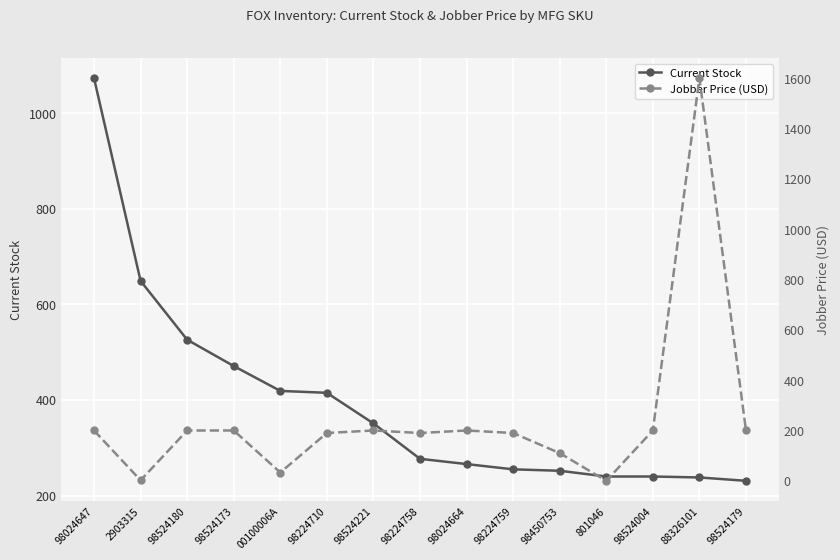

Reading left to right, list all the values displayed in this chart.

Current Stock: 98024647=1073.0	2903315=649.0	98524180=526.0	98524173=471.0	00100006A=419.0	98224710=415.0	98524221=351.0	98224758=277.0	98024664=266.0	98224759=255.0	98450753=252.0	801046=240.0	98524004=240.0	88326101=238.0	98524179=231.0
Jobber Price (USD): 98024647=199.9	2903315=2.0	98524180=199.9	98524173=199.9	00100006A=33.0	98224710=189.9	98524221=199.9	98224758=189.9	98024664=199.9	98224759=189.9	98450753=110.0	801046=0.0	98524004=199.9	88326101=1600.0	98524179=199.9